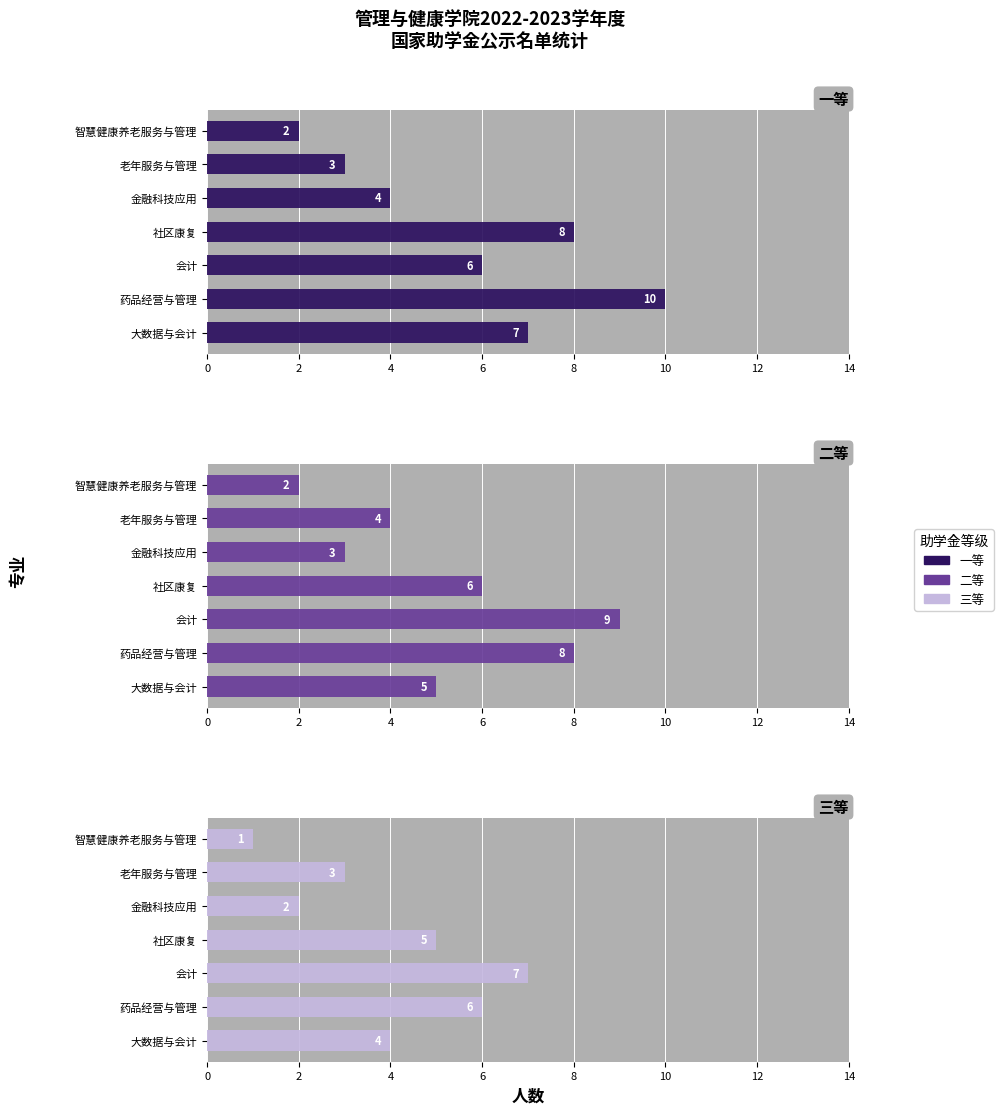

Read the 一等 value at 金融科技应用.

4